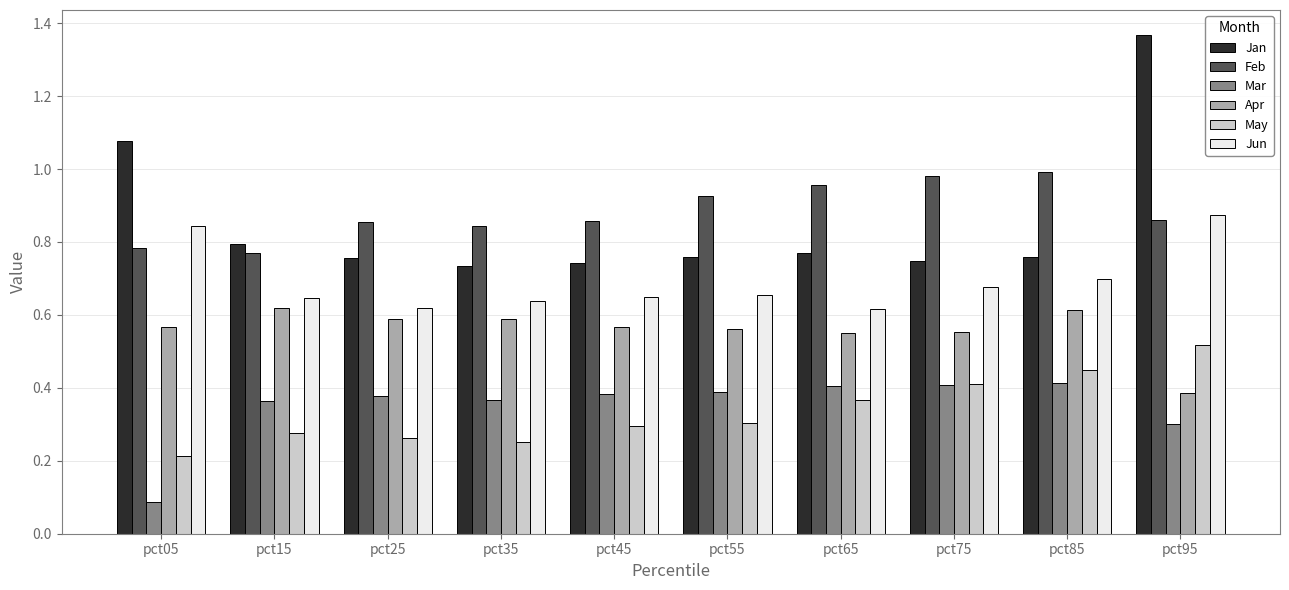

What is the total value across all series at pct25?

3.5